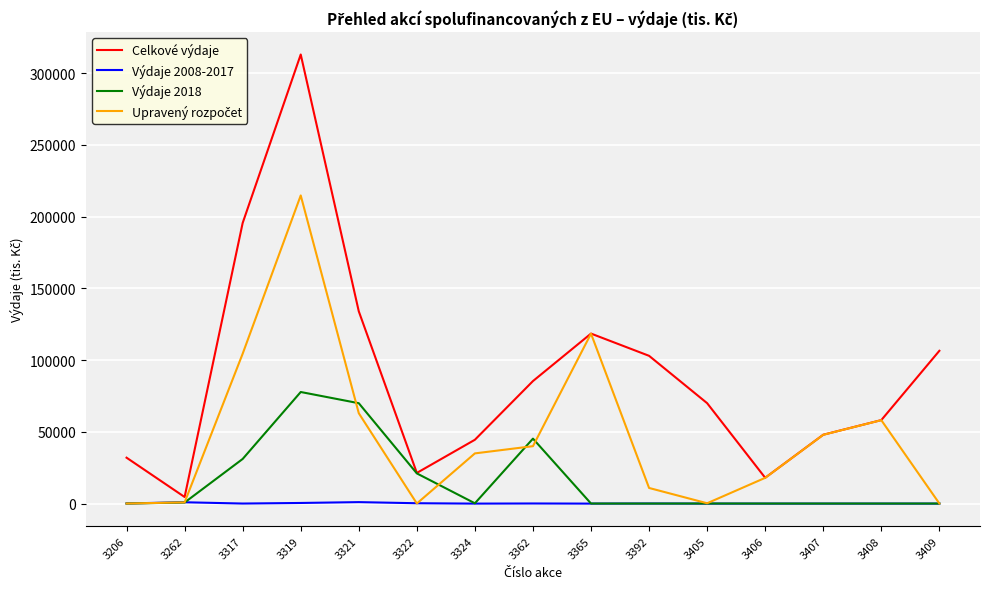

What is the greatest value displayed?

313000.0